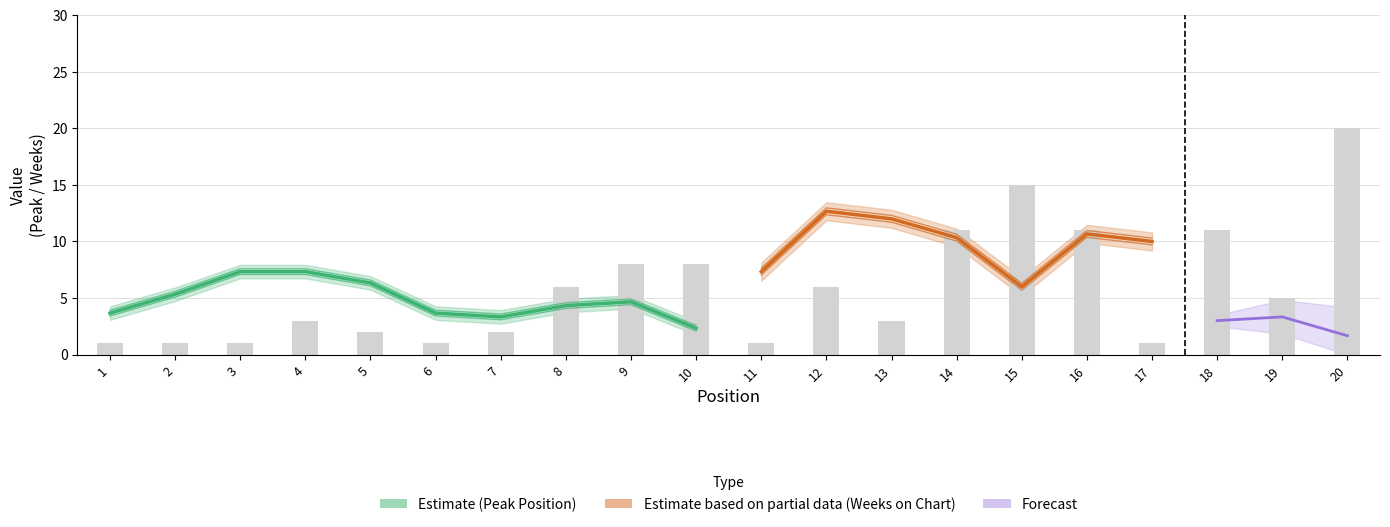

What is the average value?

6